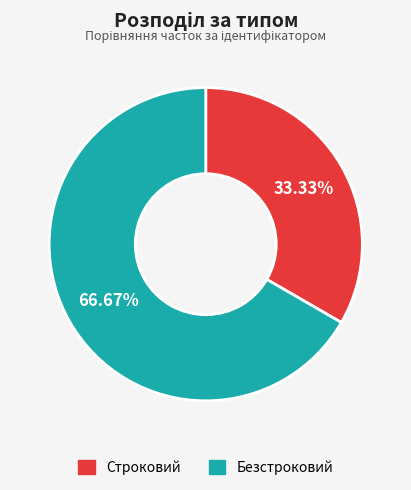

Which has a higher value, Безстроковий or Строковий?

Безстроковий